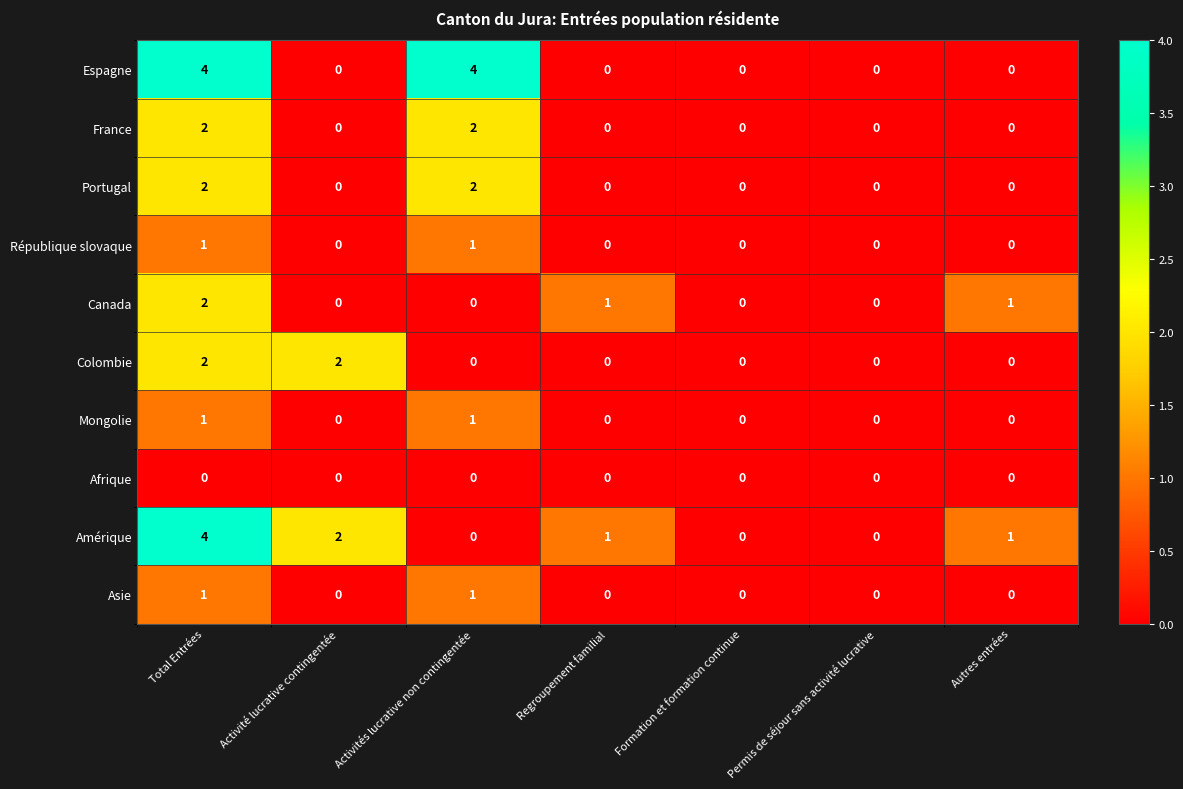

How many France values are between 0 and 2?

7